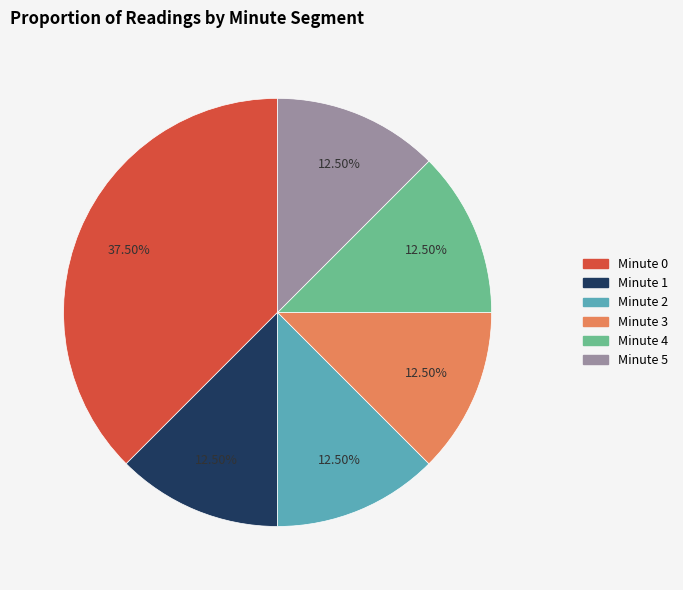

Does any single category account for the majority?

No